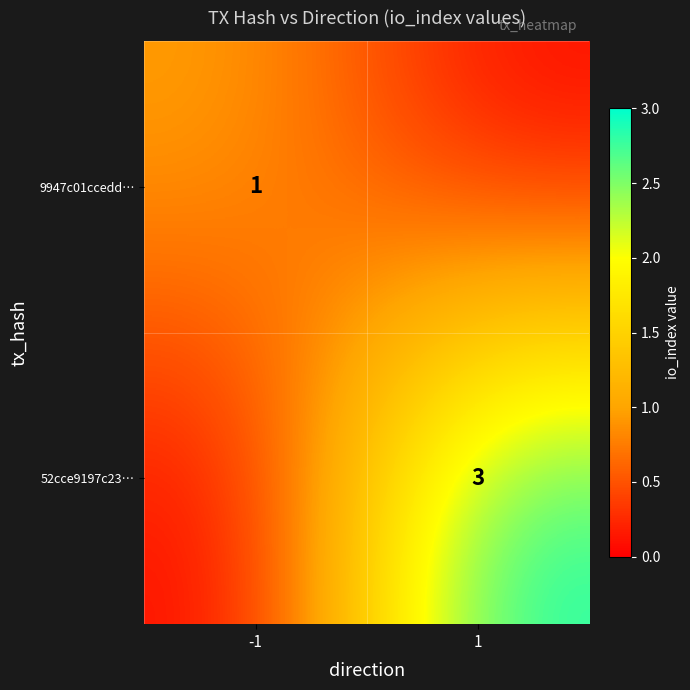

Is the value of 52cce9197c23… at 1 greater than the value of 9947c01ccedd… at -1?

Yes